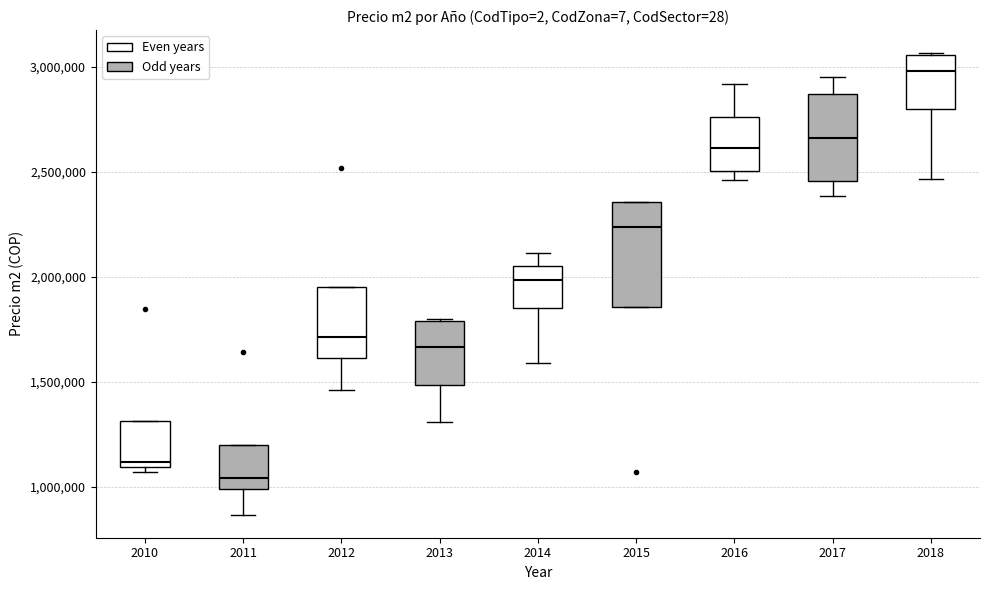

Reading left to right, transcribe this box plot: for each box, give where its median line is, the range the box spans, and where its two whiskers end, as read against the y-axis. The values are not printed on the chart, so give them approximately, as read against the axis.

2010: median 1100000 (just above the box's lower edge), box 1100000 to 1300000, whiskers 1050000 to 1300000
2011: median 1050000, box 1000000 to 1200000, whiskers 850000 to 1200000
2012: median 1700000, box 1600000 to 1950000, whiskers 1450000 to 1950000
2013: median 1650000, box 1500000 to 1800000, whiskers 1300000 to 1800000
2014: median 2000000, box 1850000 to 2050000, whiskers 1600000 to 2100000
2015: median 2250000, box 1850000 to 2350000, whiskers 1850000 to 2350000
2016: median 2600000, box 2500000 to 2750000, whiskers 2450000 to 2900000
2017: median 2650000, box 2450000 to 2850000, whiskers 2400000 to 2950000
2018: median 3000000, box 2800000 to 3050000, whiskers 2450000 to 3050000